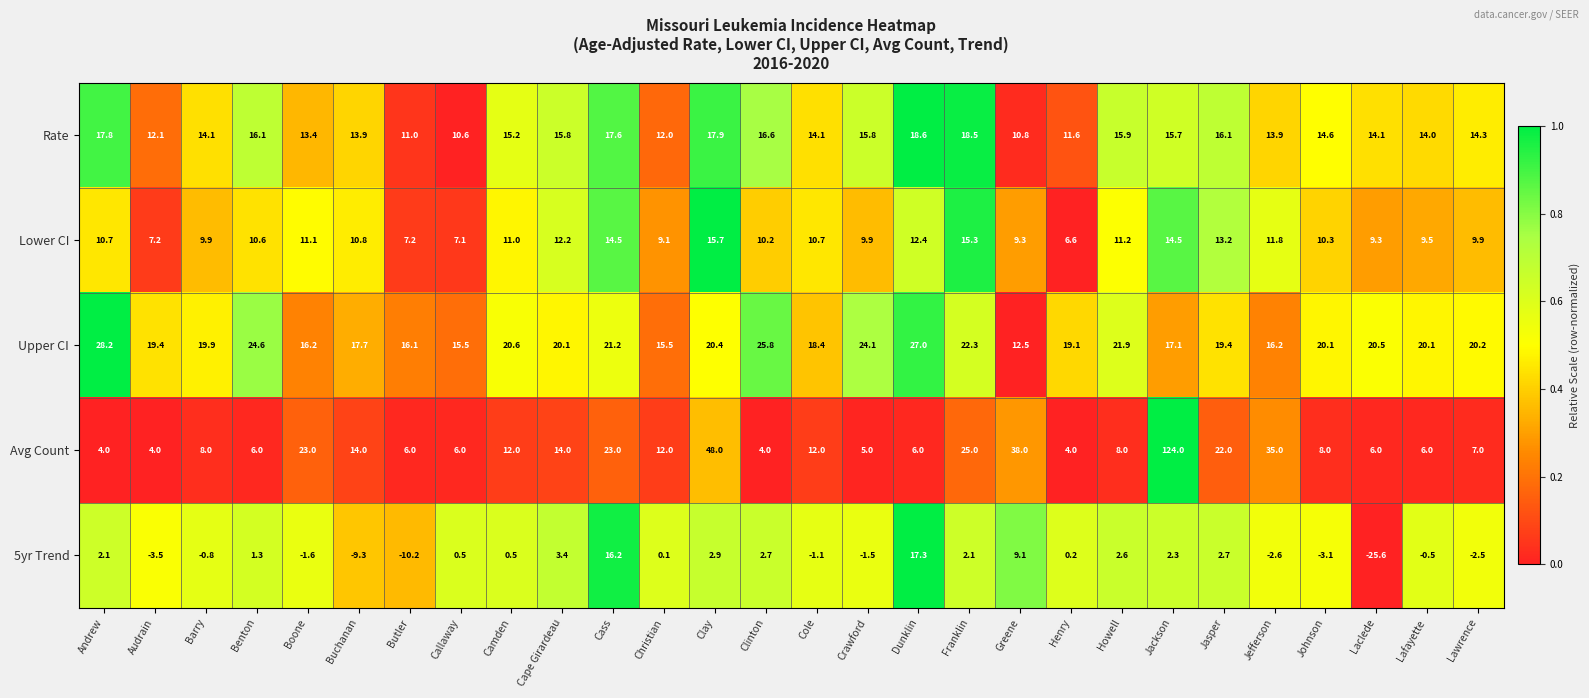

How many distinct data groups are displayed?

5